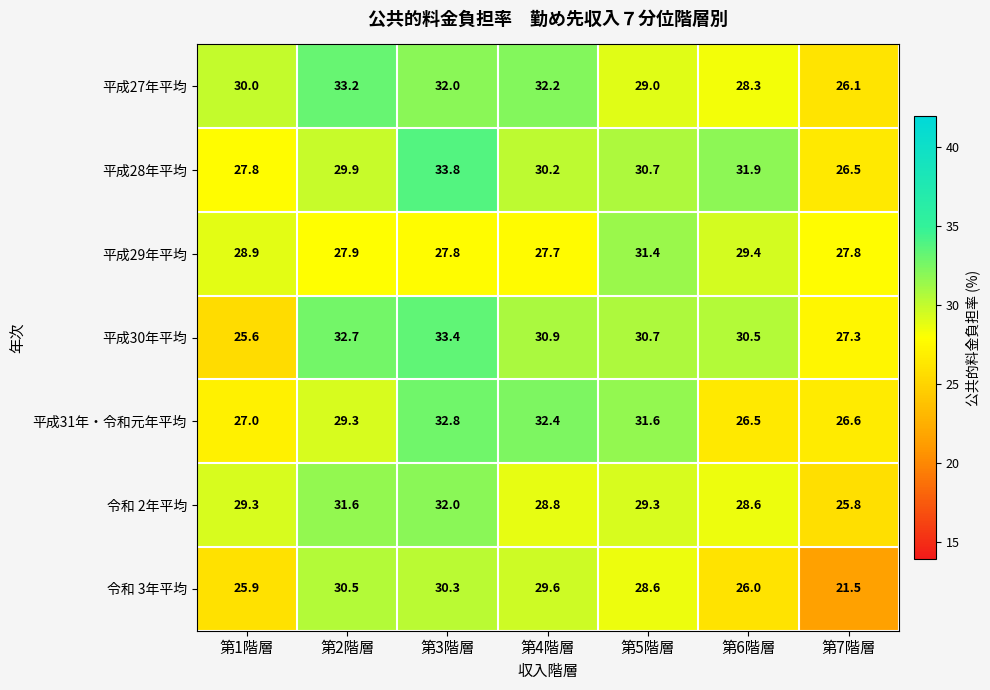

What is the total value across all series at 第2階層?

215.1